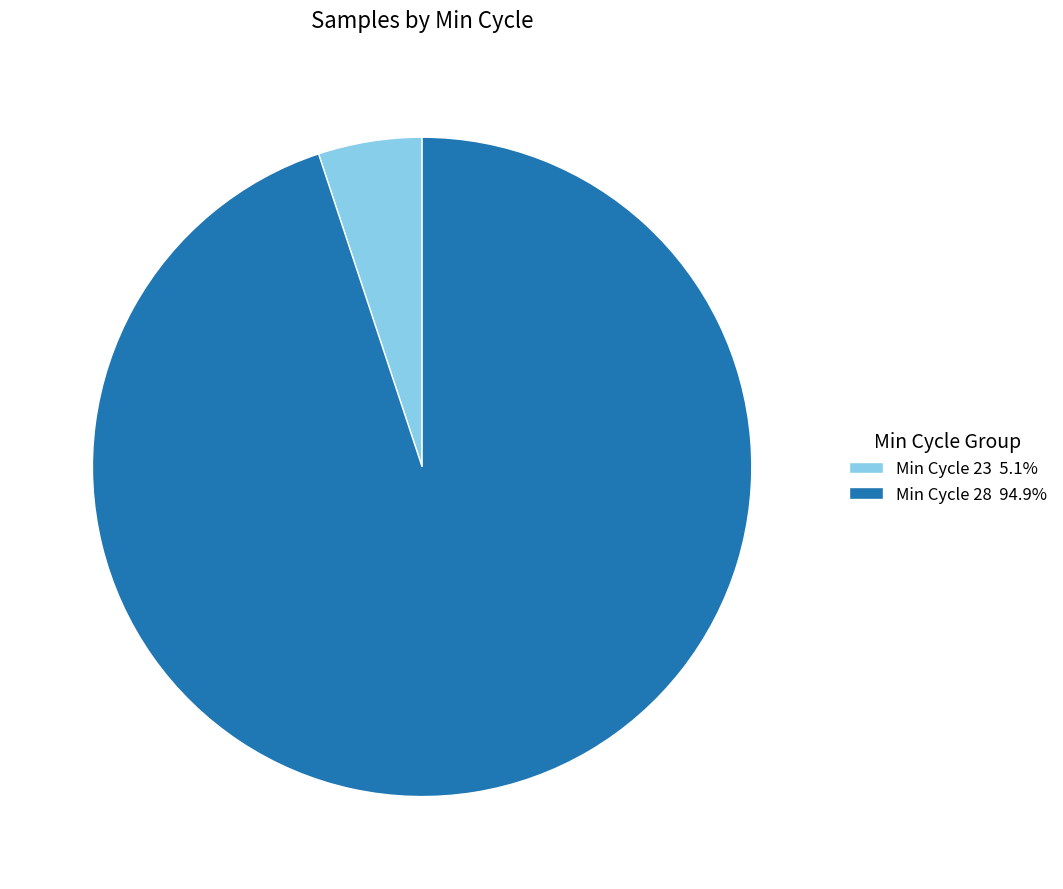

Combined, do Min Cycle 28 94.9% and Min Cycle 23 5.1% account for over 50%?

Yes